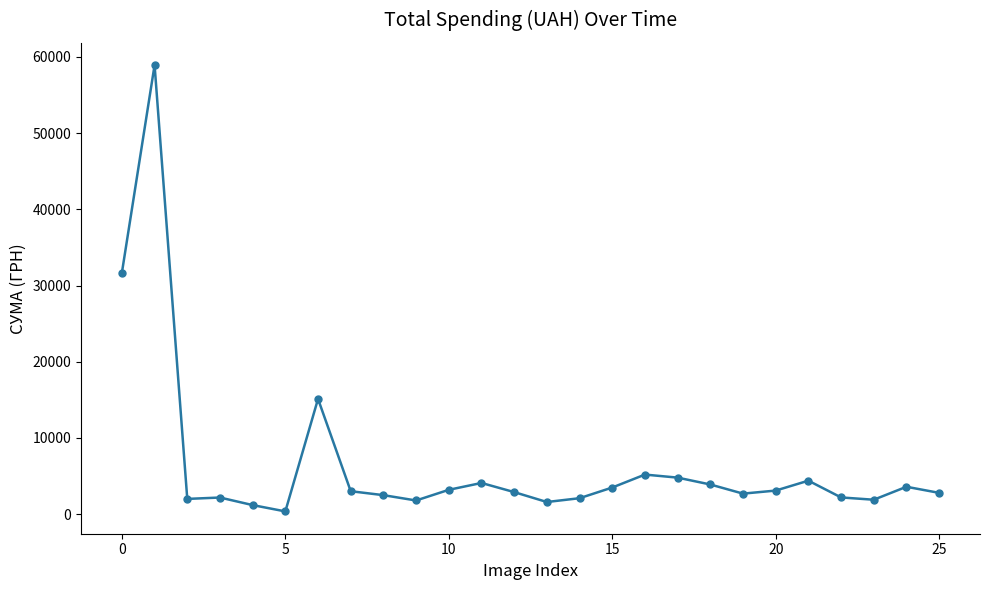

What is the greatest value displayed?

58921.0